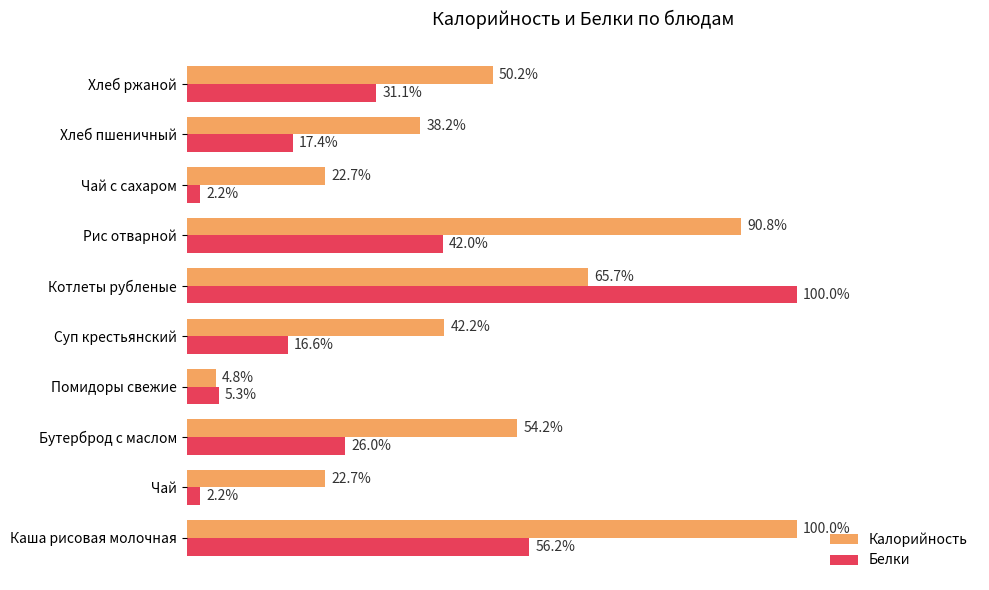

Rank the series by their average value, from highest to lowest.

Калорийность, Белки